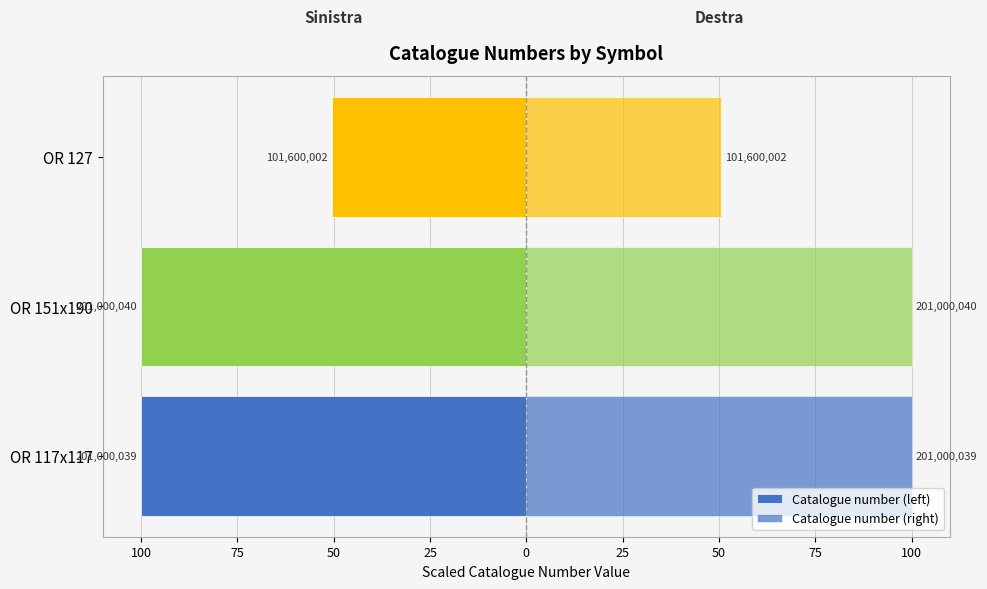

Rank the series by their average value, from highest to lowest.

Catalogue number (right), Catalogue number (left)